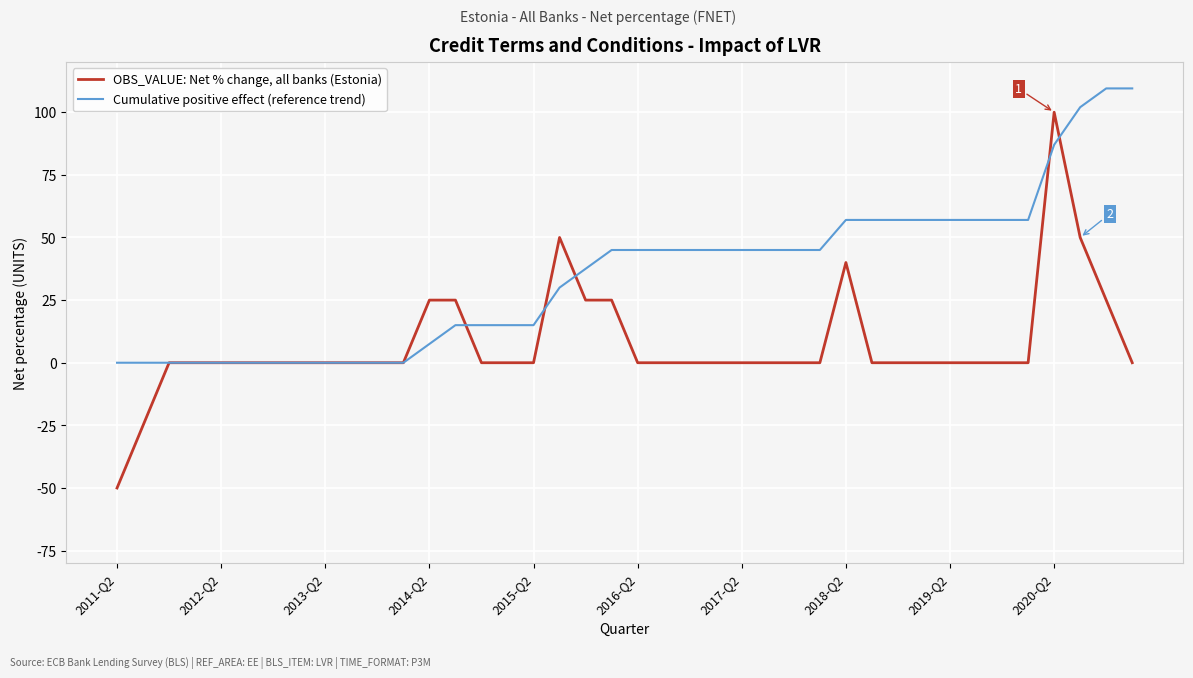

Which series has the largest total across all categories?

Cumulative positive effect (reference trend)